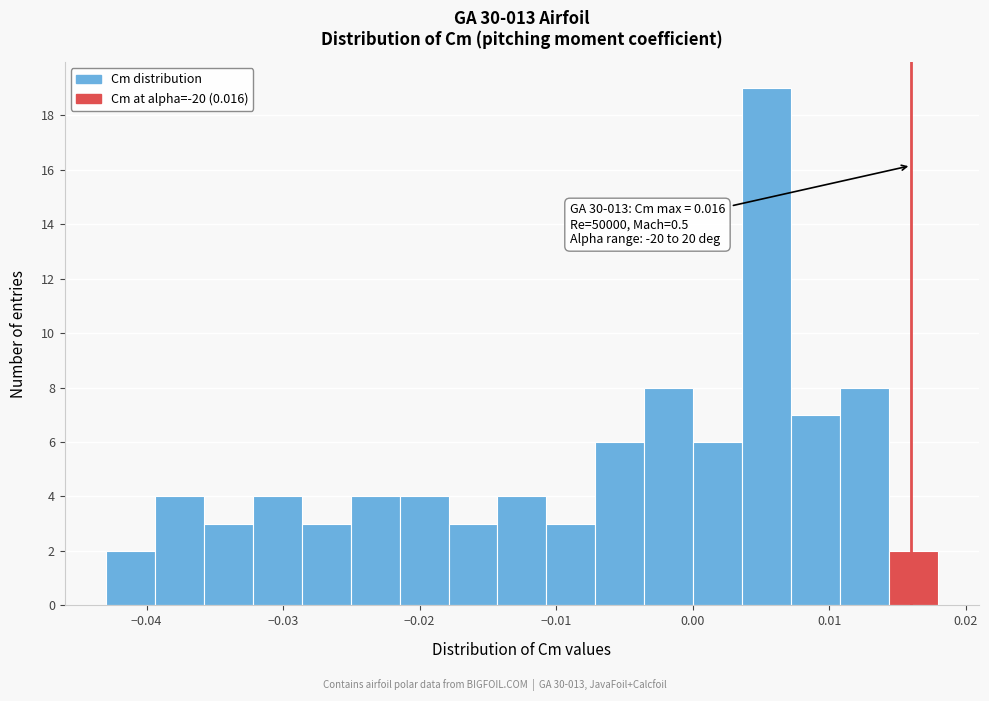

Read against the x-axis, roughly where is the centre of the tallest bar?

0.005